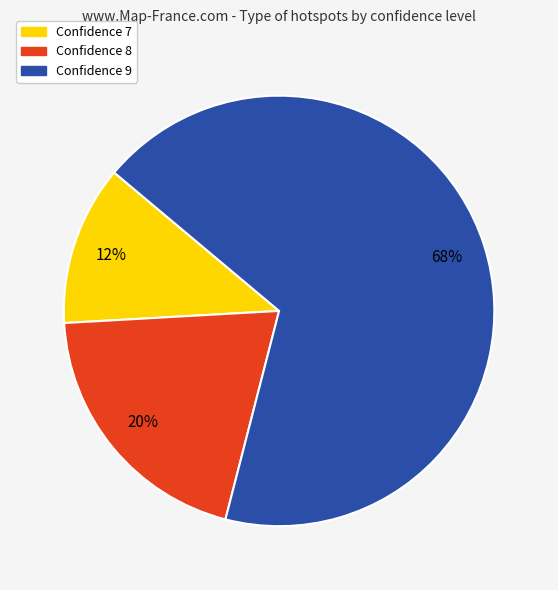

To the nearest percent, what is the average slice percentage?

33%